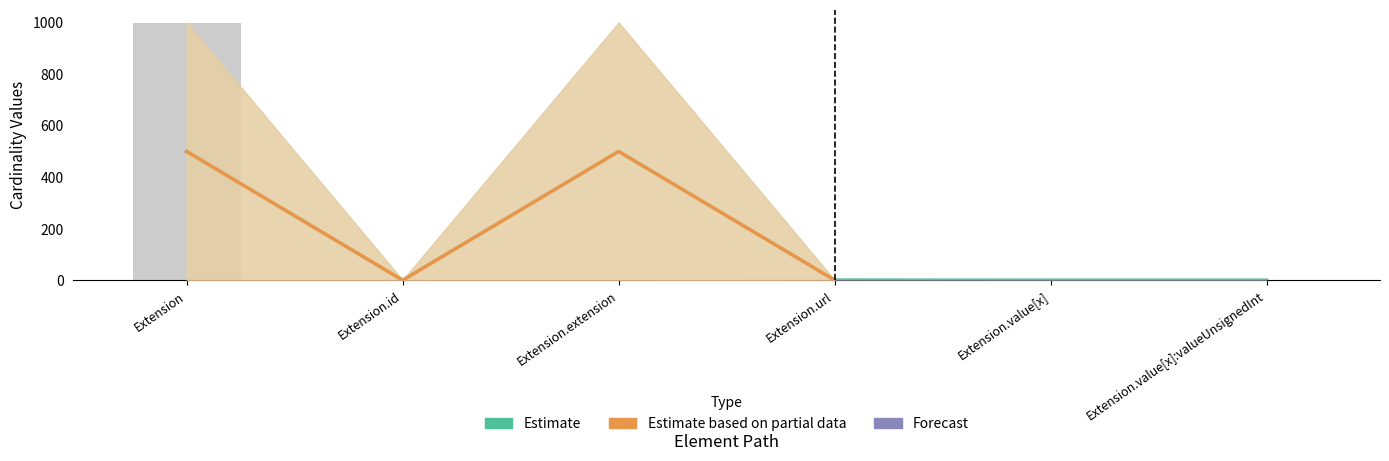

At which label does Max_numeric first exceed 1?

Extension